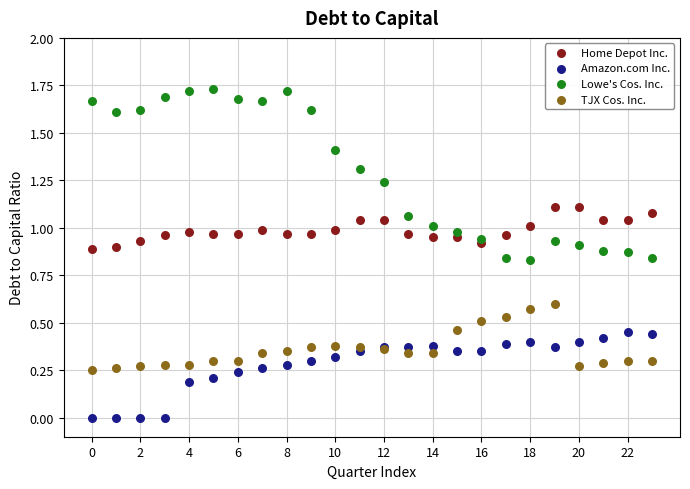

Which series reaches the maximum Y coordinate?

Lowe's Cos. Inc.